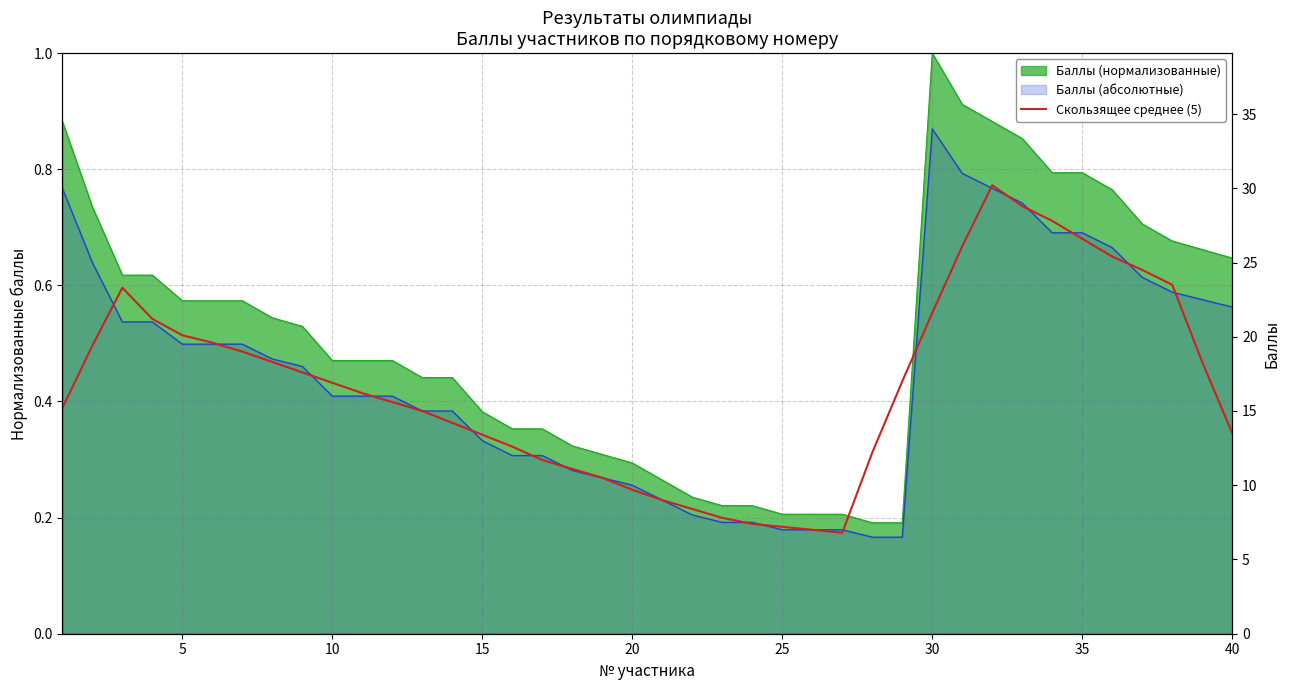

What is the minimum value shown in the chart?

6.8